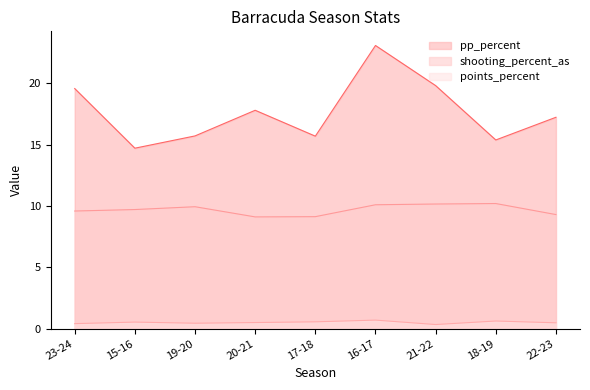

How many categories are shown in the chart?

9